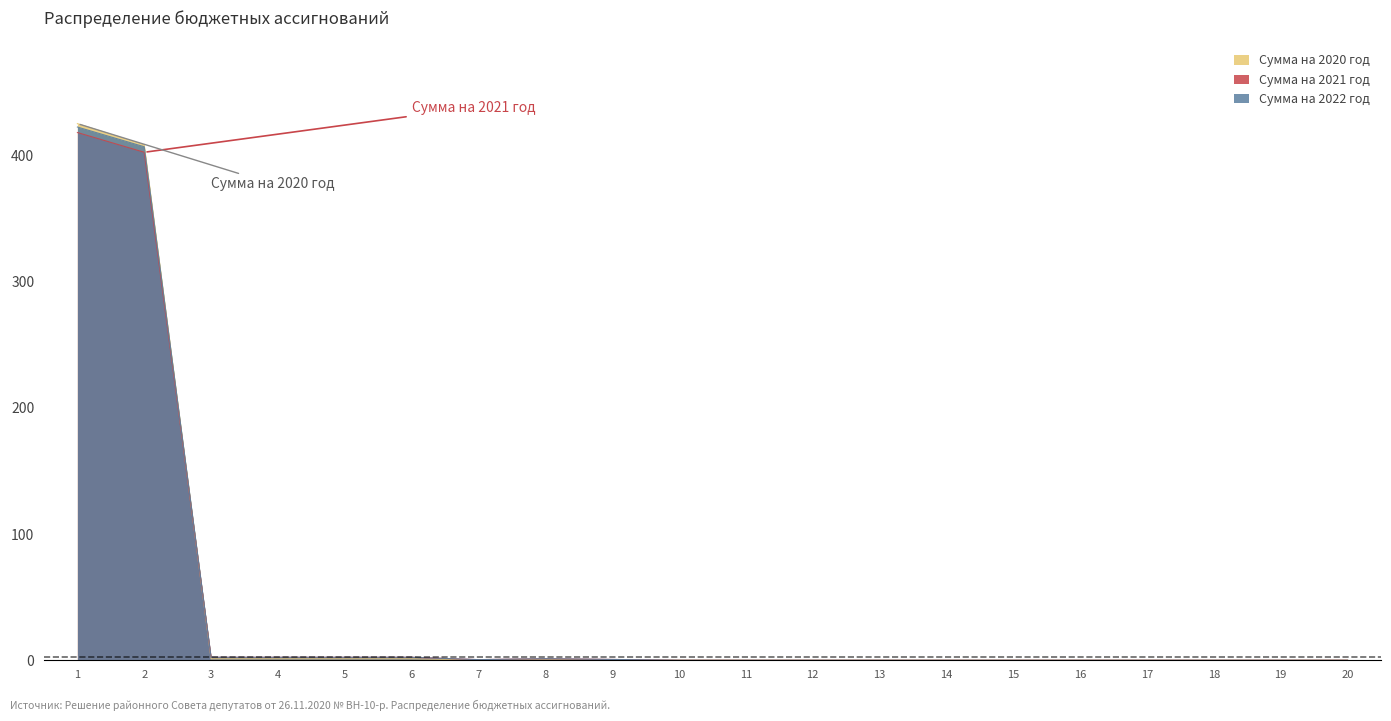

What is the value of the Сумма на 2021 год point at the 9th from the left?

0.6